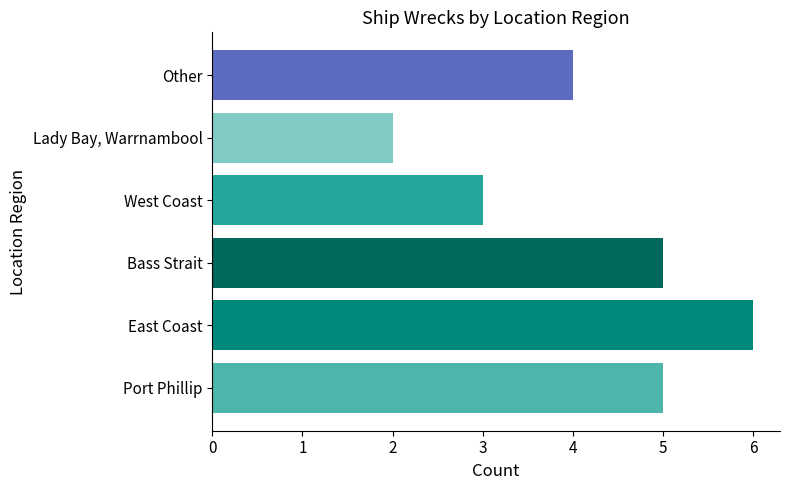

What is the ratio of the value at West Coast to the value at Bass Strait?

0.6